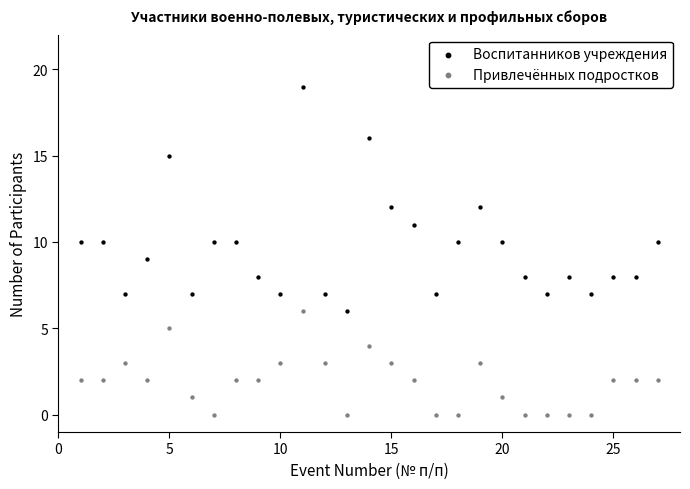

Which series has the widest spread of Y values?

Воспитанников учреждения